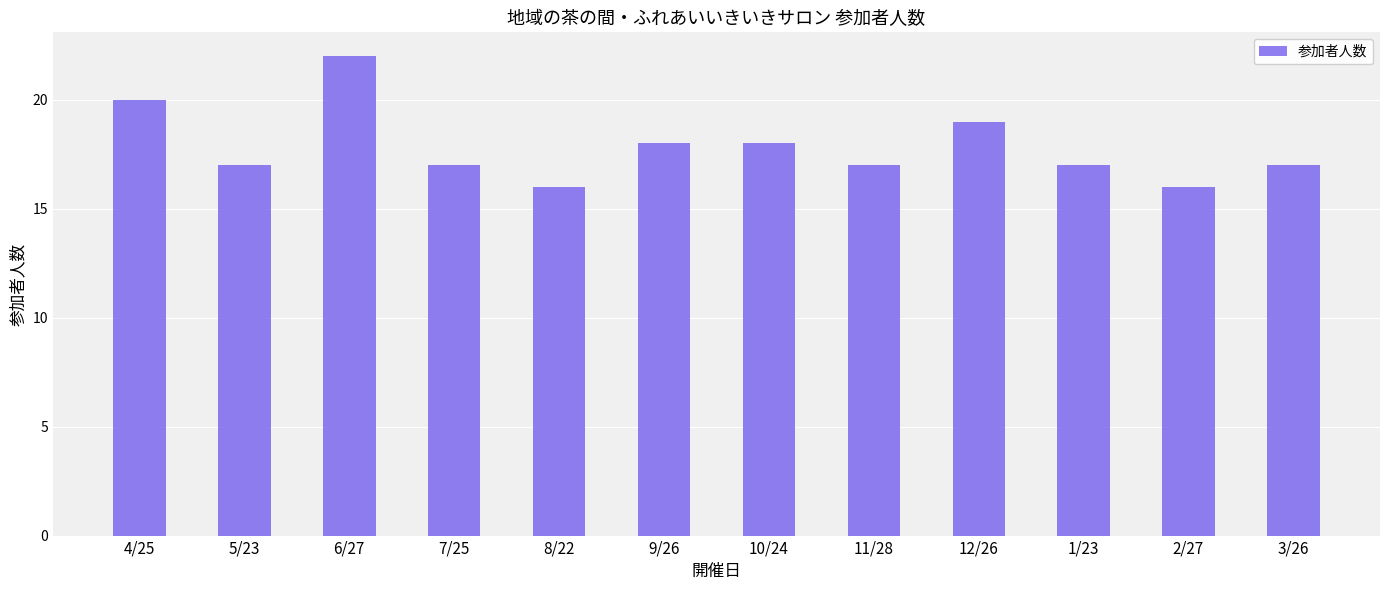

True or false: the data shows 17 at 5/23.

True